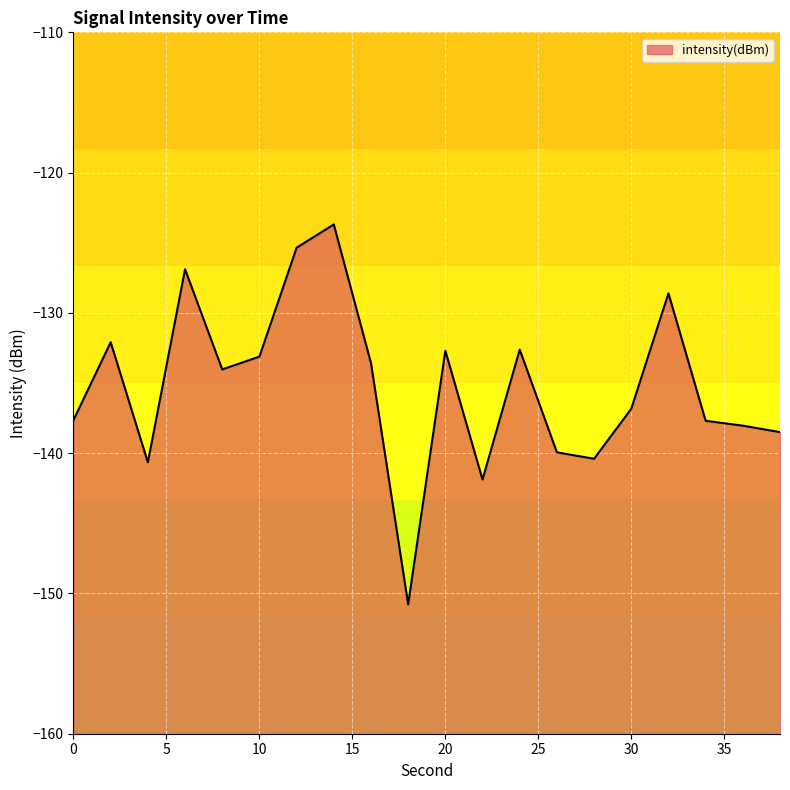

How many lines are shown in the chart?

1